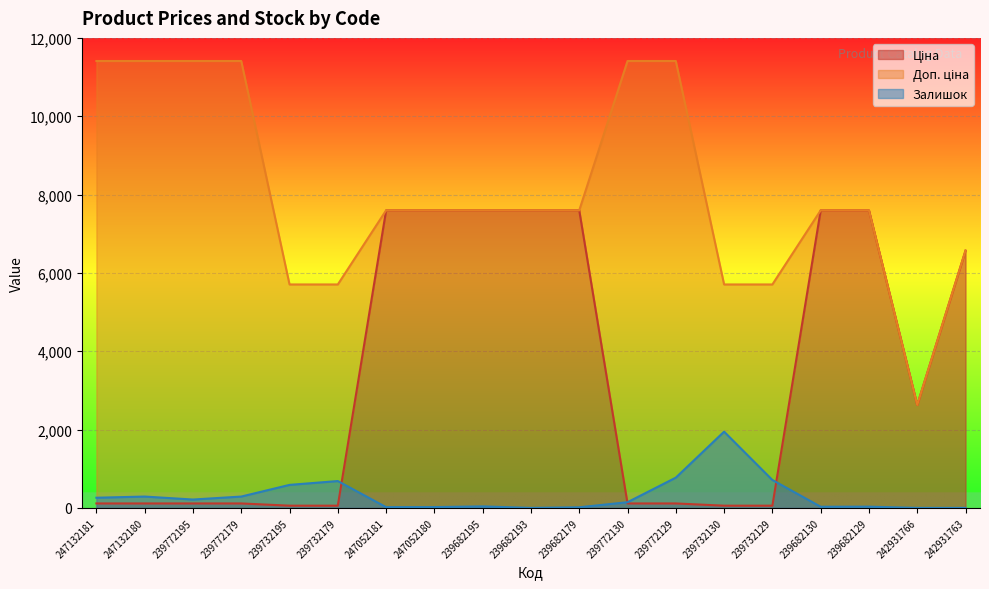

What is the label of the 6th point from the left?

239732179